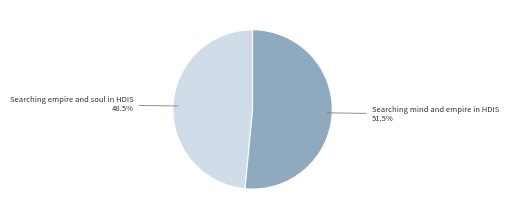

Which slice is the smallest?

Searching empire and soul in HDIS